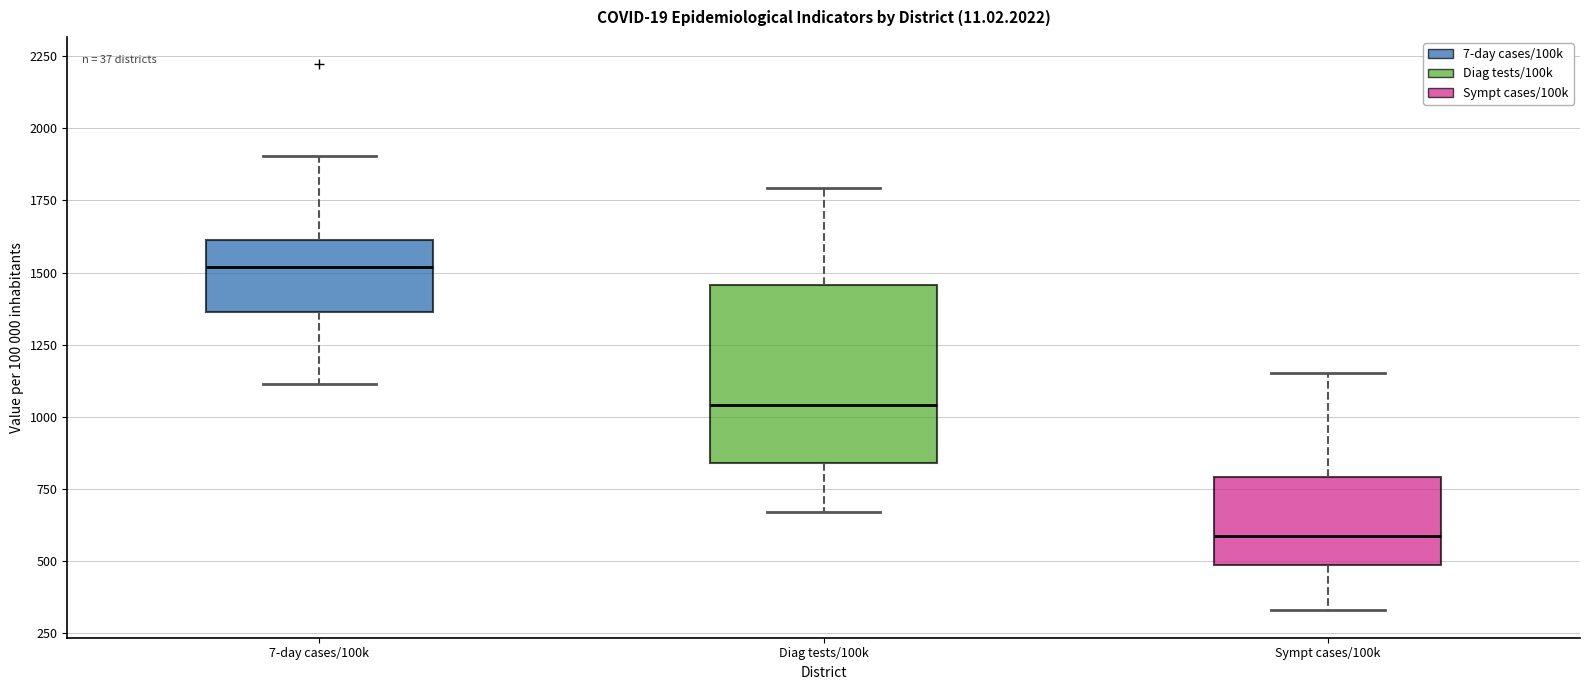

Reading left to right, transcribe this box plot: for each box, give where its median line is, the range the box spans, and where its two whiskers end, as read against the y-axis. The values are not printed on the chart, so give them approximately, as read against the axis.

7-day cases/100k: median 1500, box 1350 to 1600, whiskers 1100 to 1900
Diag tests/100k: median 1050, box 850 to 1450, whiskers 650 to 1800
Sympt cases/100k: median 600, box 500 to 800, whiskers 350 to 1150